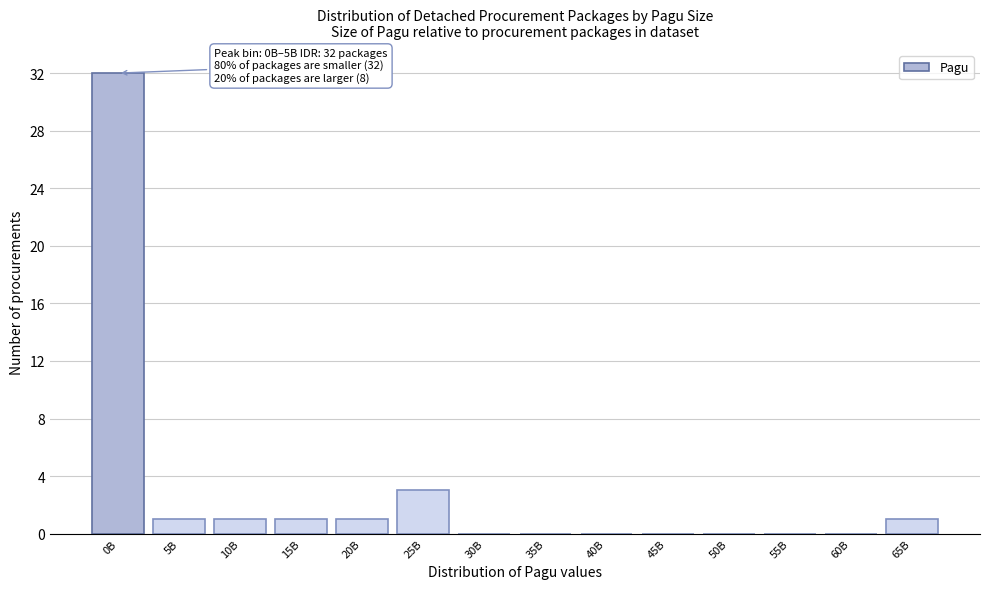

Reading left to right, extract all data points from this chart.

0B=32	5B=1	10B=1	15B=1	20B=1	25B=3	30B=0	35B=0	40B=0	45B=0	50B=0	55B=0	60B=0	65B=1